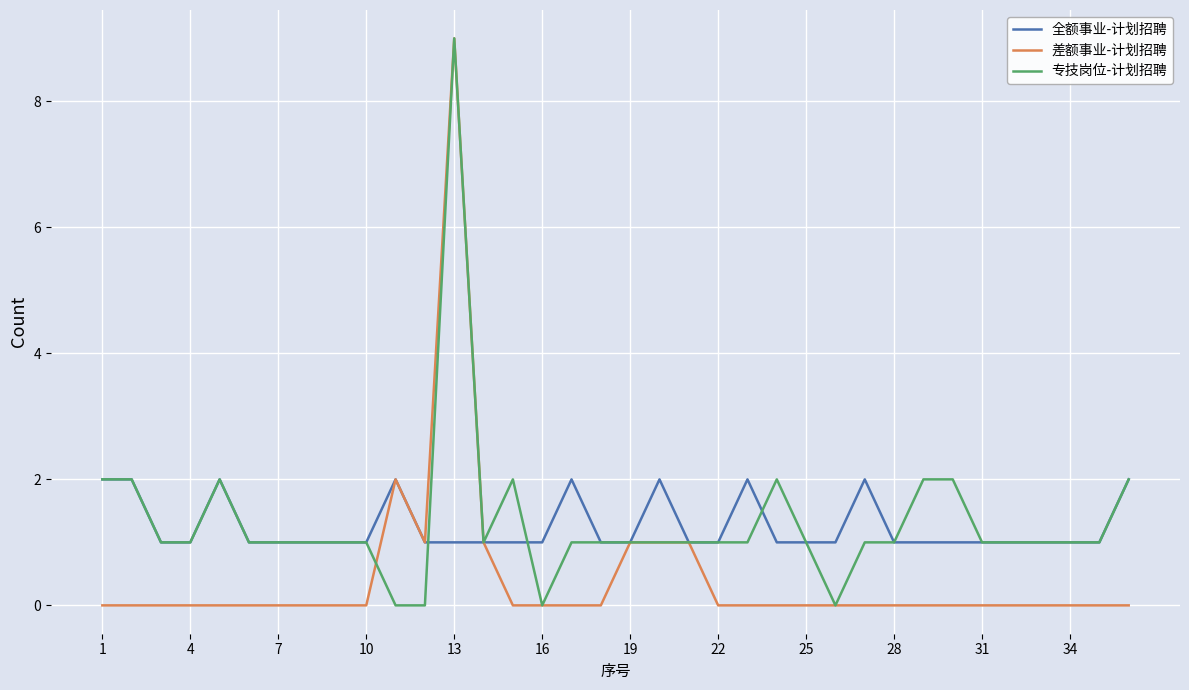

Which series has the largest range (max minus min)?

差额事业-计划招聘